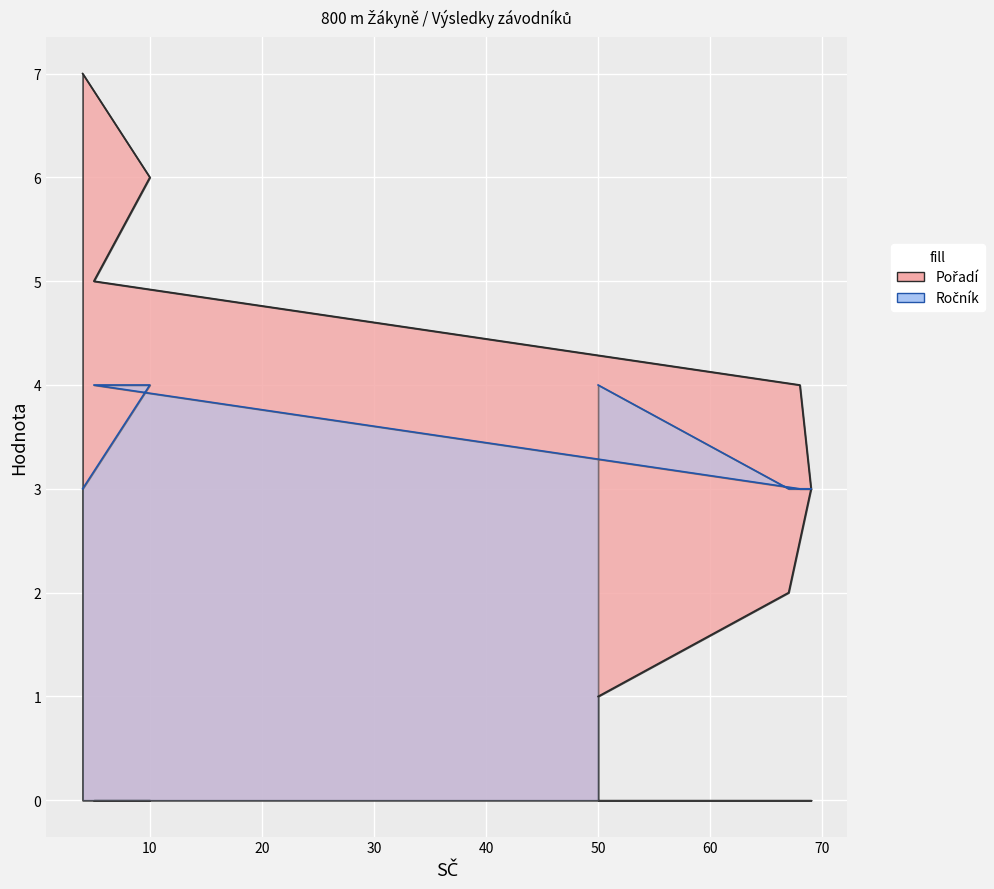

Reading right to left, transcribe all the data shown in this chart.

Pořadí: 7	6	5	4	3	2	1
Ročník: 3	4	4	3	3	3	4